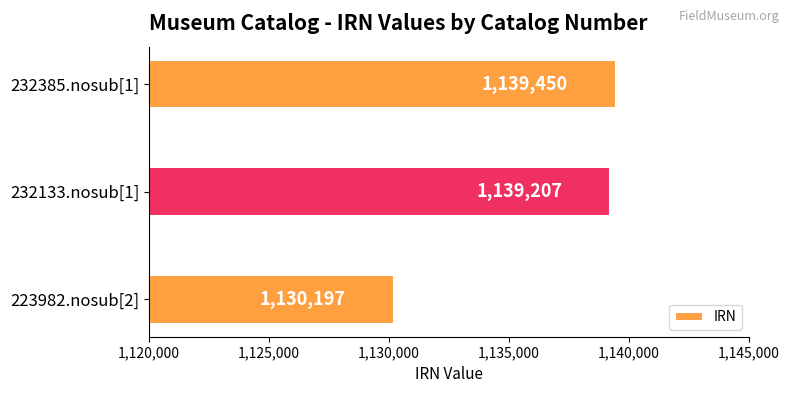

The chart shows a value of 2021401 at 232133.nosub[1]. True or false?

False